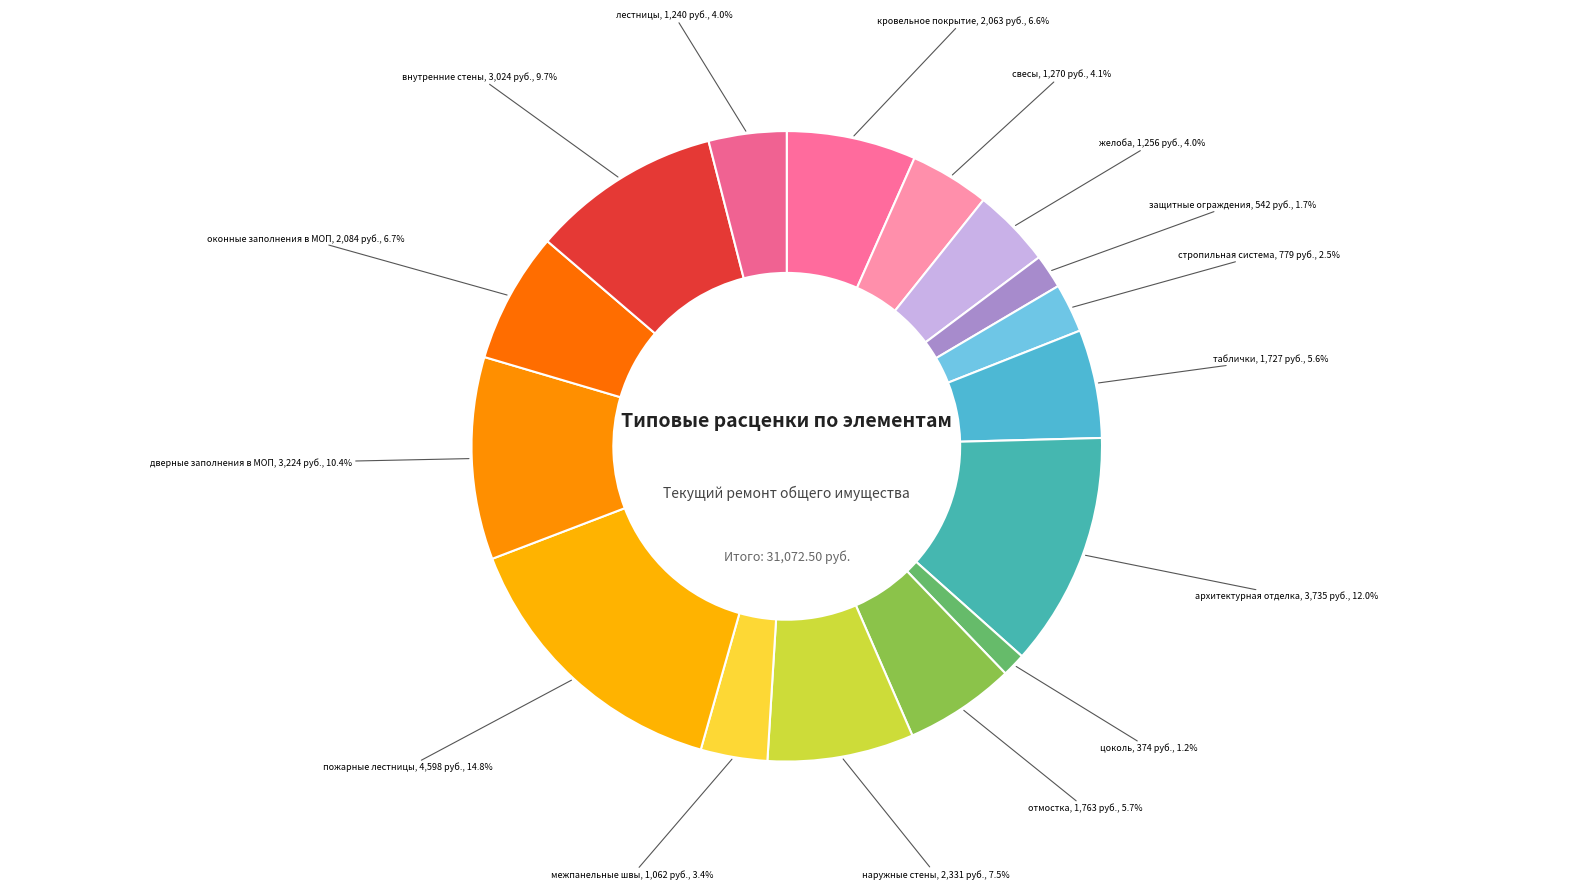

Is there any slice that represents more than half of the pie?

No